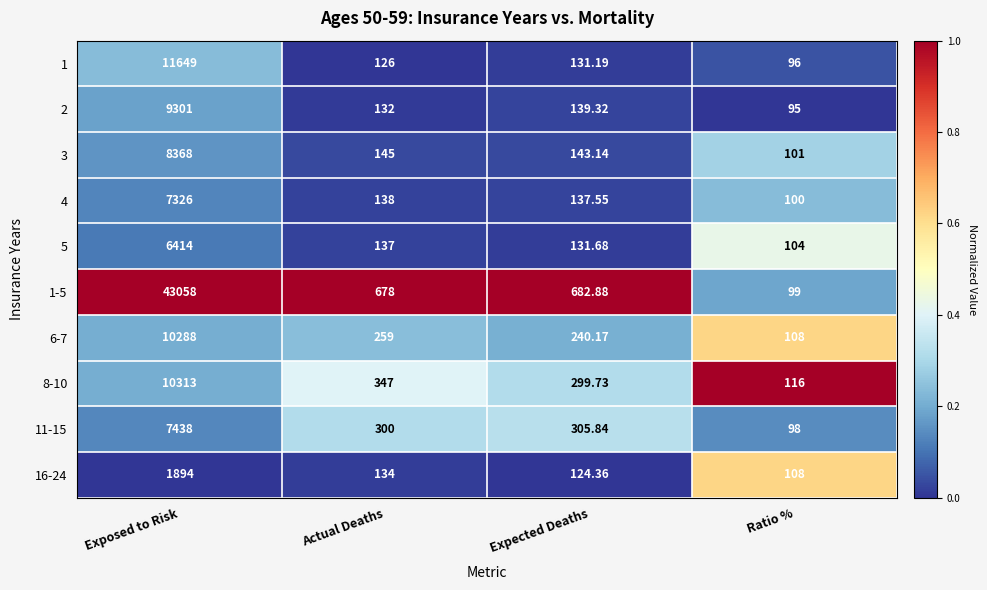

At which label does 4 reach its minimum?

Ratio %